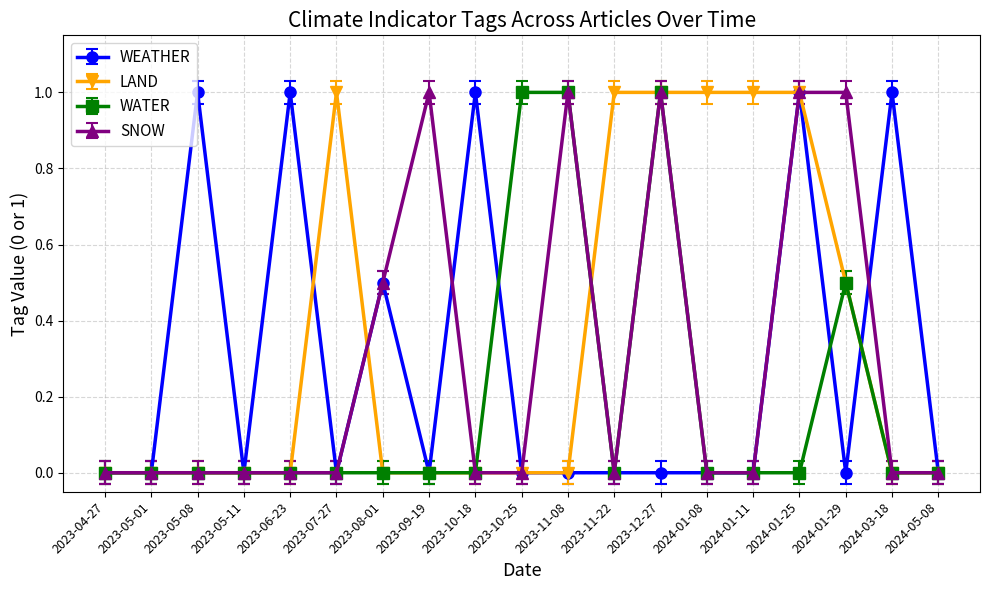

What are all the series names shown in the legend?

WEATHER, LAND, WATER, SNOW